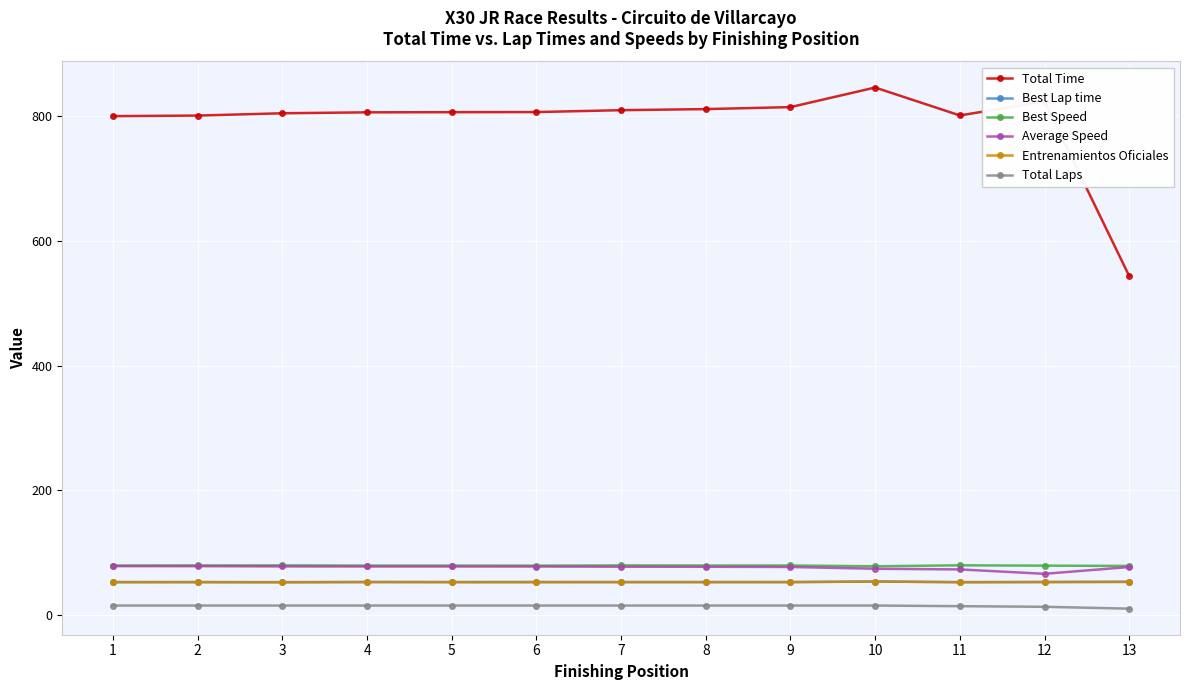

What is the difference between the maximum and second lowest values in the Total Time series?

45.9